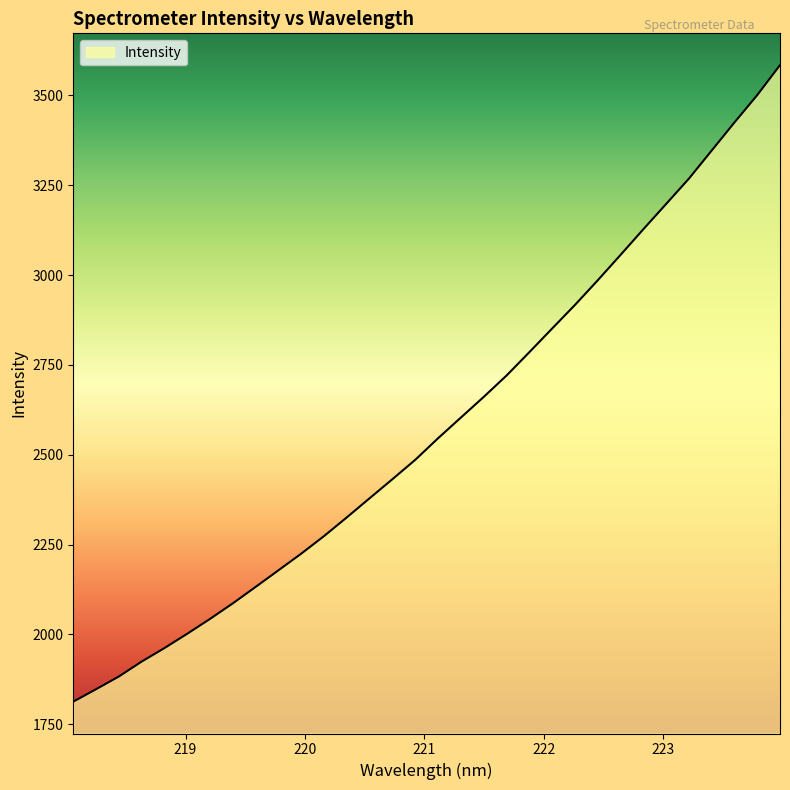

What is the difference between the maximum and minimum values?

1771.3